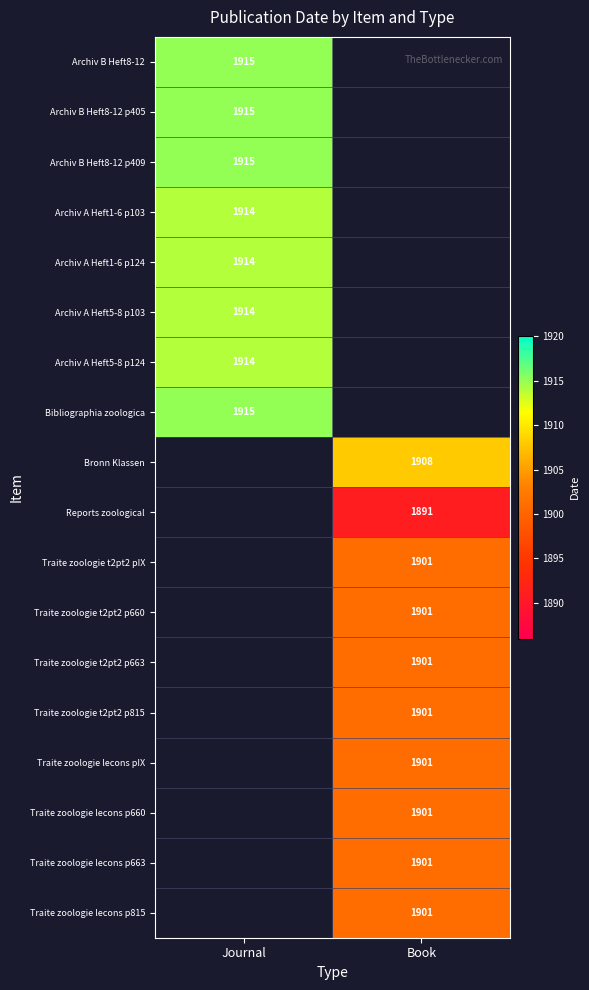

The value of Archiv A Heft5-8 p103 at Journal is 517. True or false?

False